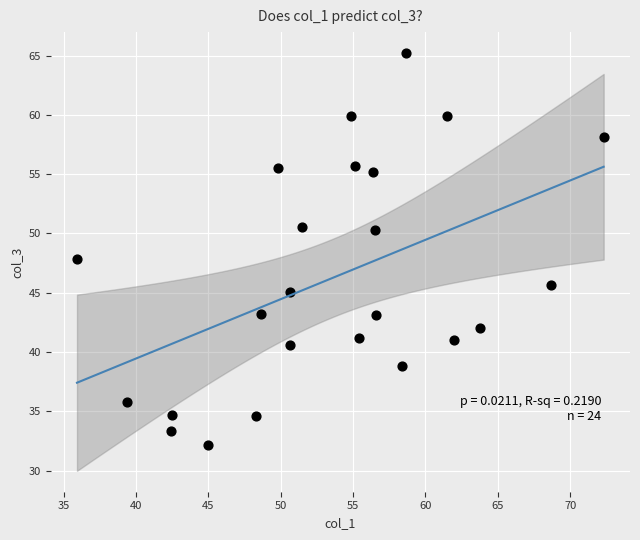

What is the range of X values (max minus min)?

36.4